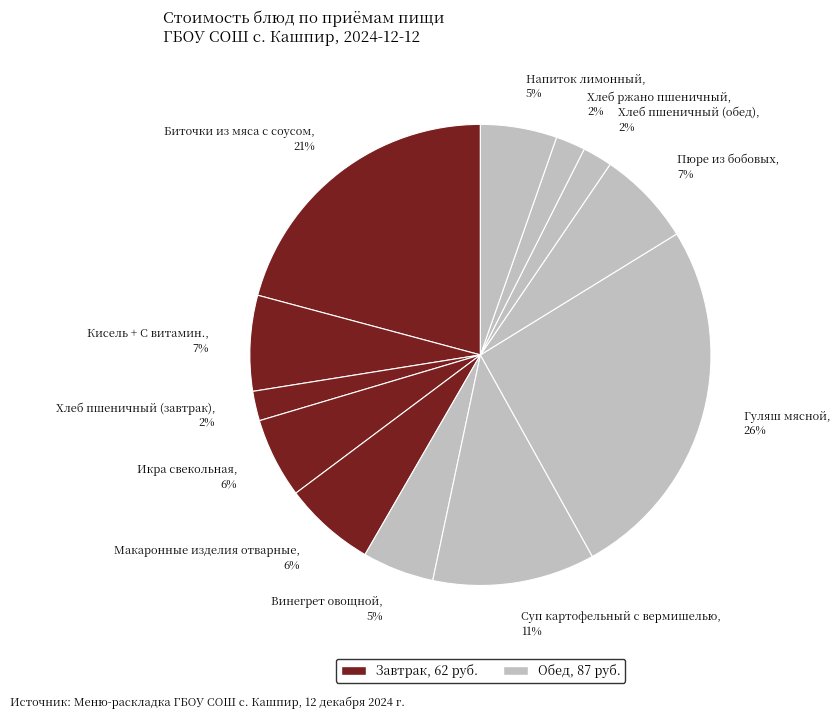

The Суп картофельный с вермишелью slice represents 11% of the pie. True or false?

True